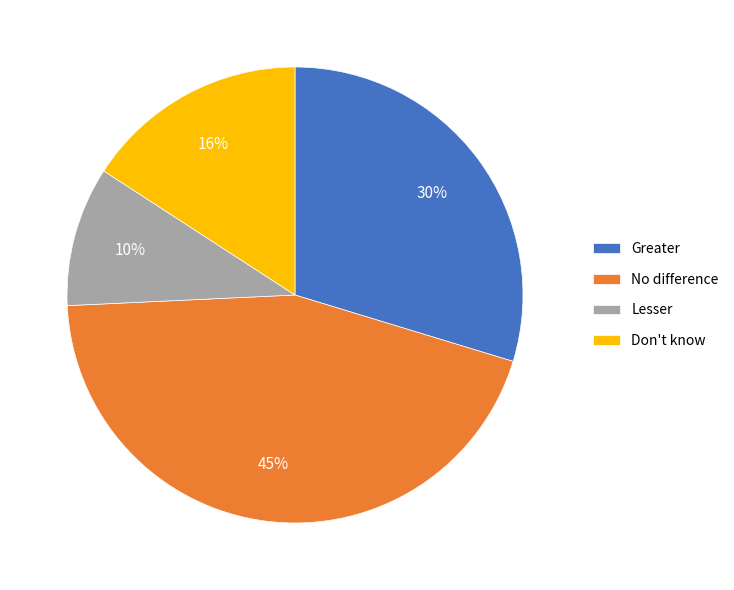

Rank the categories by value from lowest to highest.

Lesser, Don't know, Greater, No difference